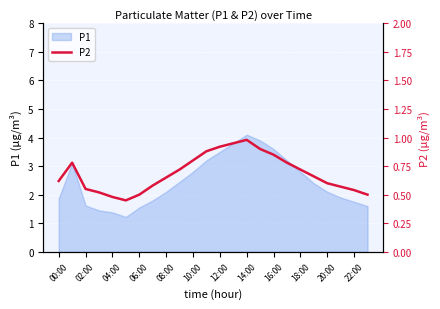

What is the highest value of the P1 series?

4.1